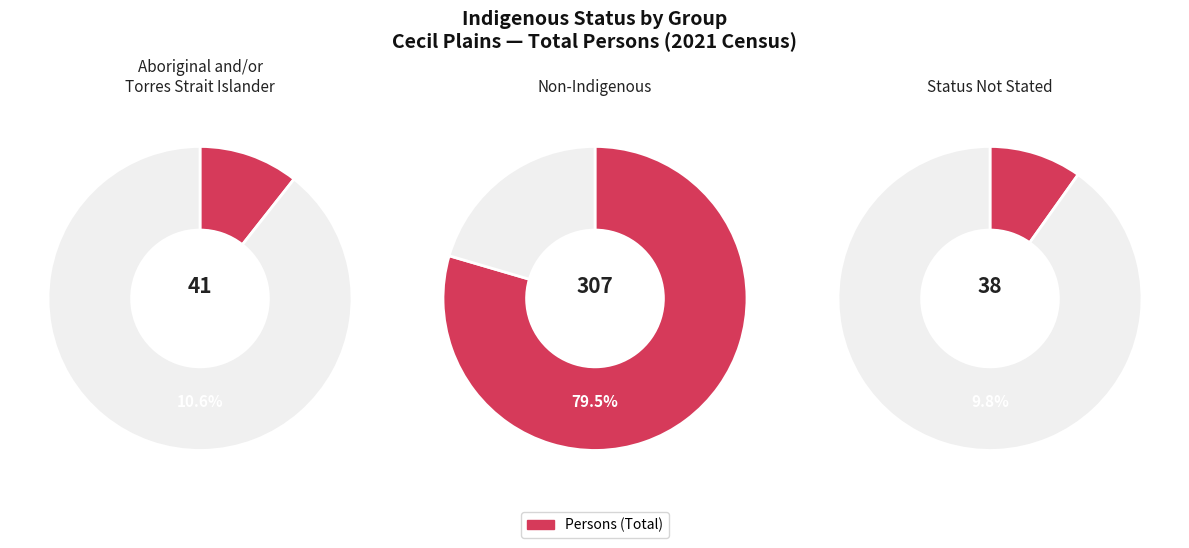

To the nearest percent, what is the difference between the largest and smallest slice percentages?

70%